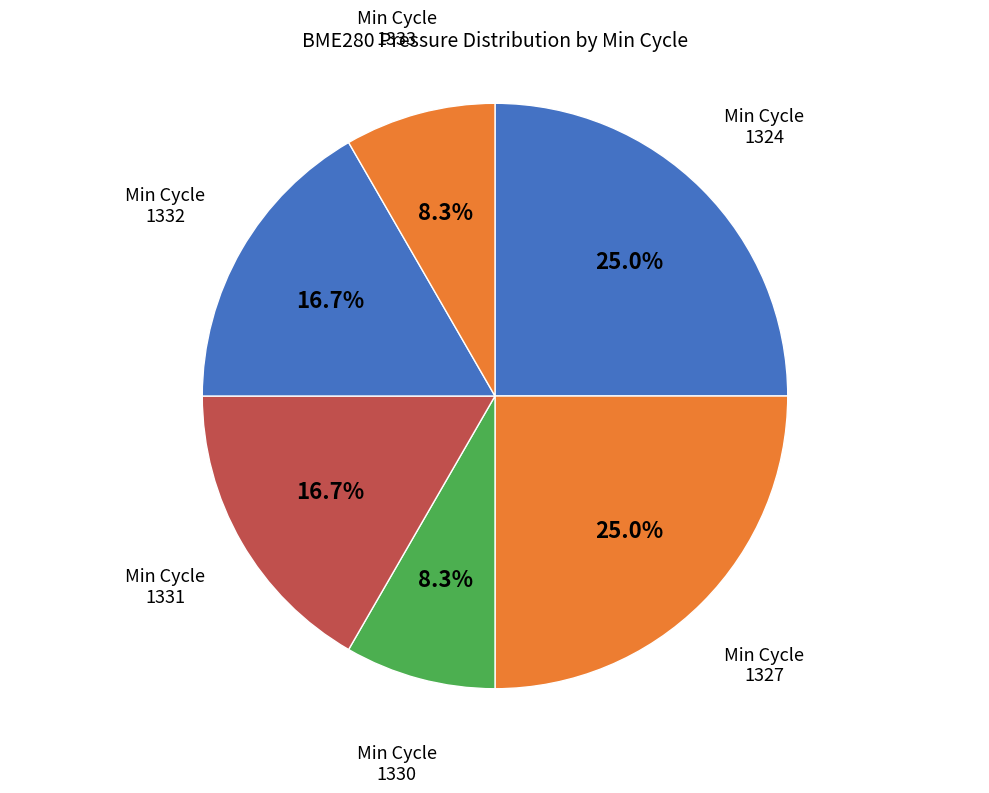

To the nearest percent, what is the average slice percentage?

17%